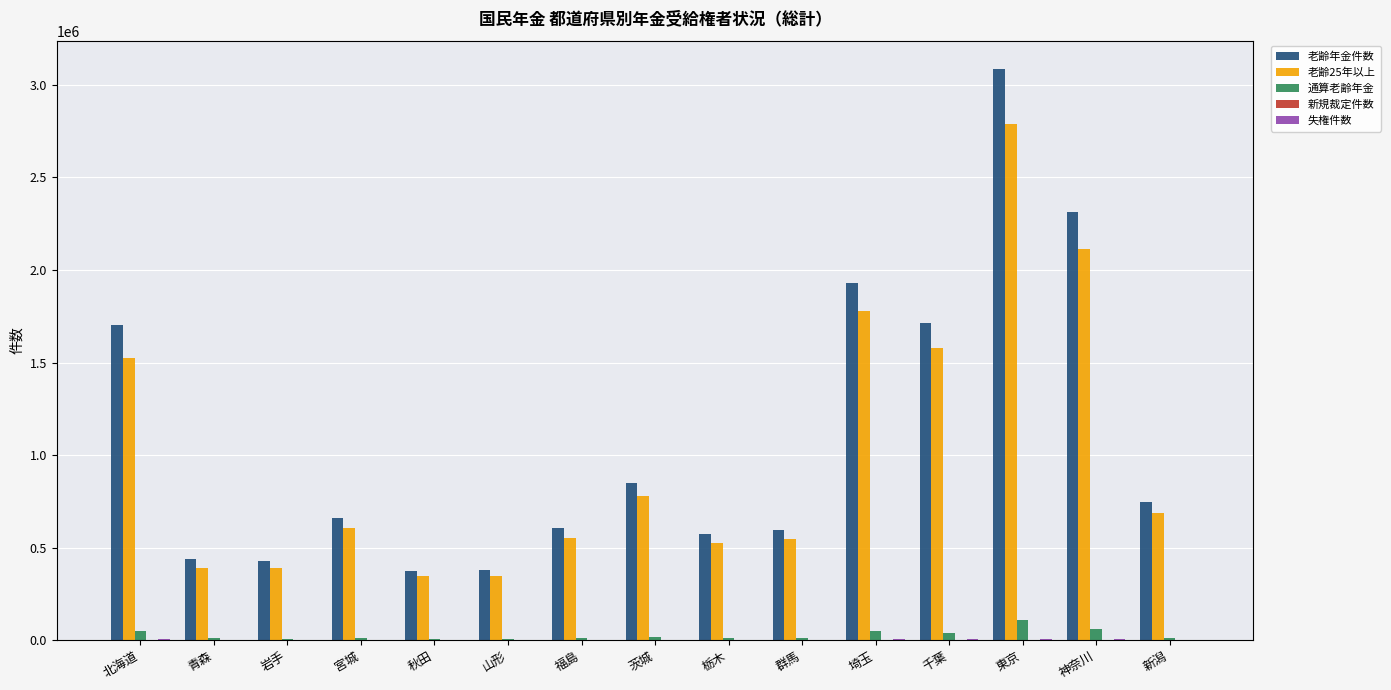

At which category is the sum across all series the highest?

東京